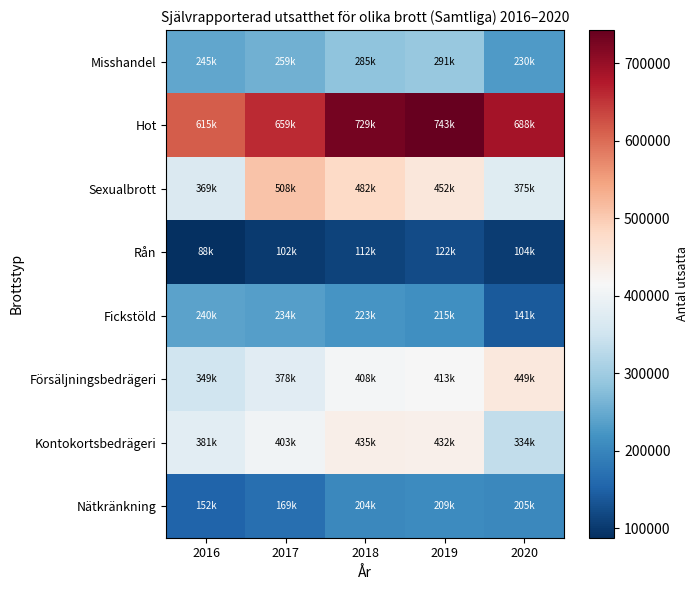

Between 2018 and 2016, which is larger?

2018